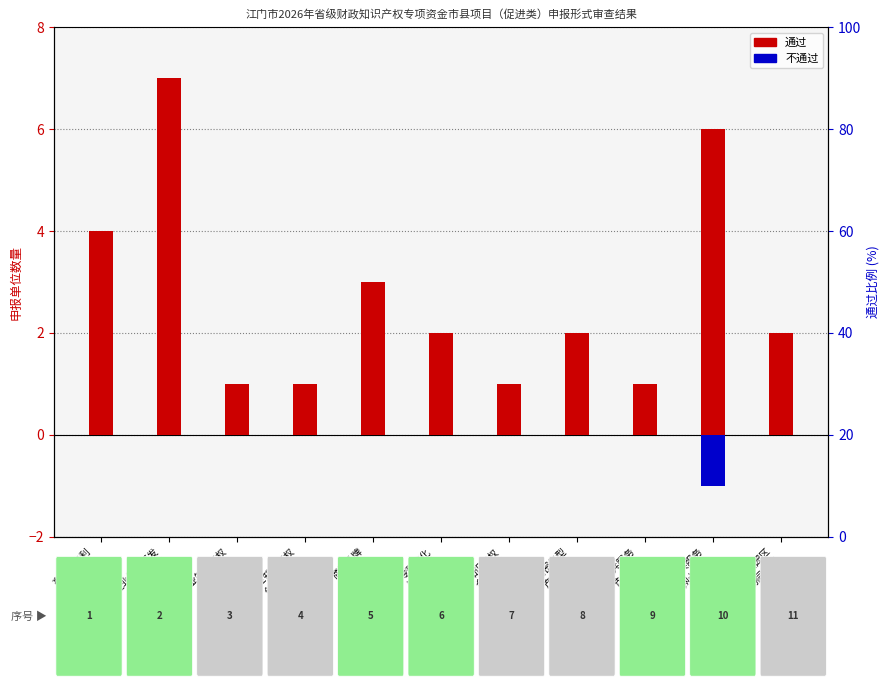

How many values in the 不通过 series are below 0?

1